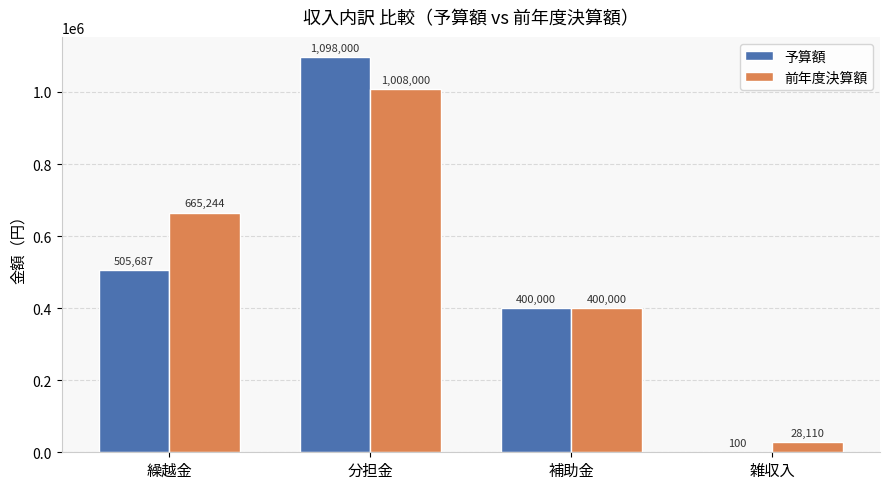

Count the number of data series in this chart.

2